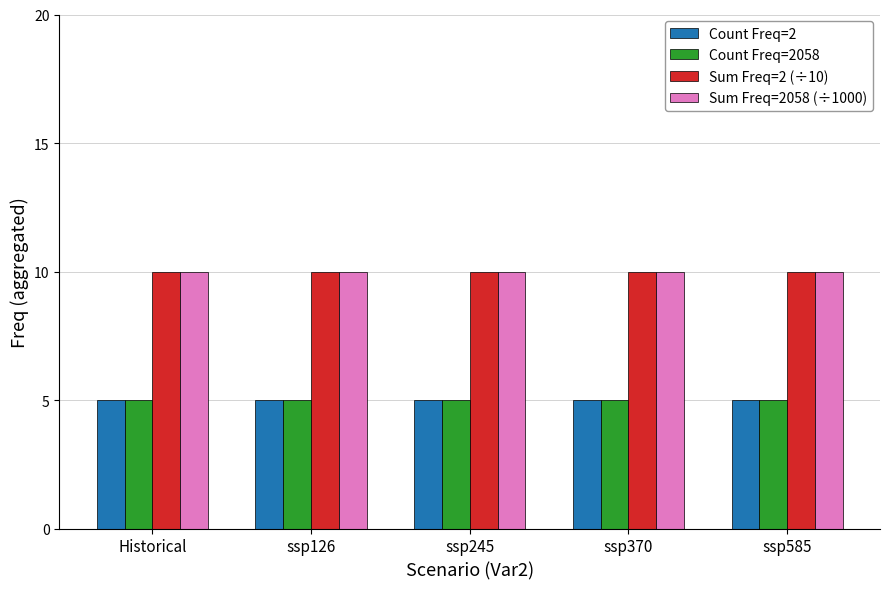

What is the total value across all series at ssp370?

30